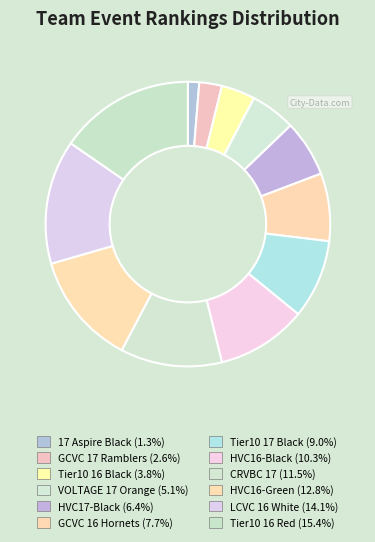

Does any single category account for the majority?

No